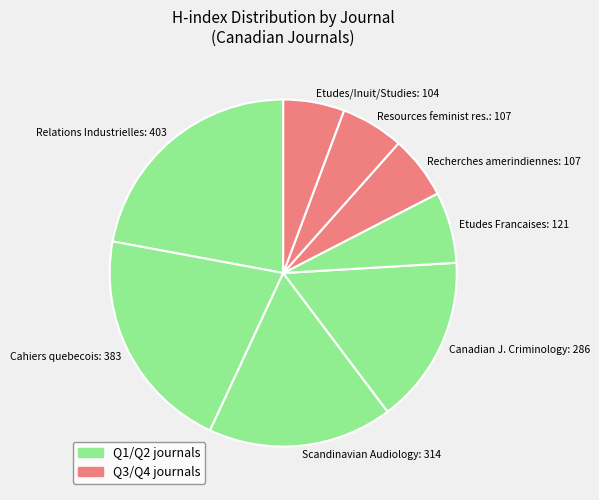

Do Resources feminist res.: 107 and Cahiers quebecois: 383 together represent more than half of the pie?

No